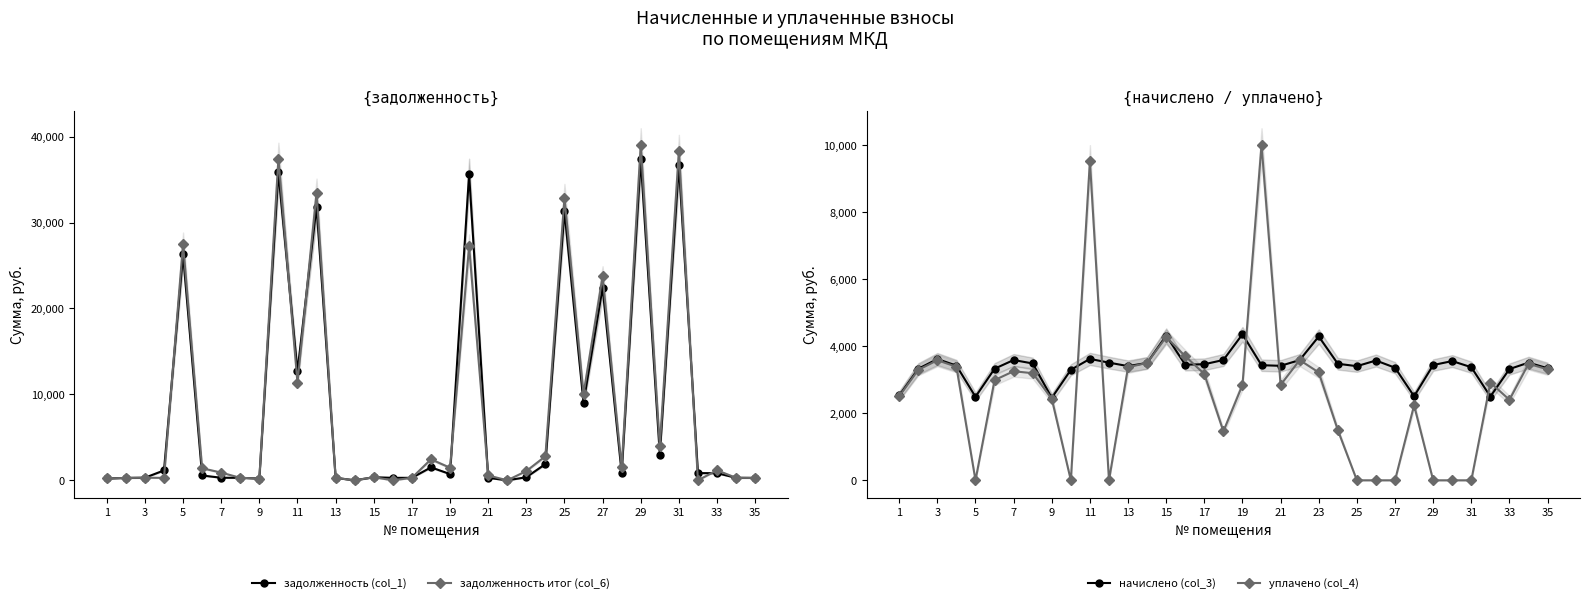

At which category does уплачено (col_4) reach its first local valley?

5